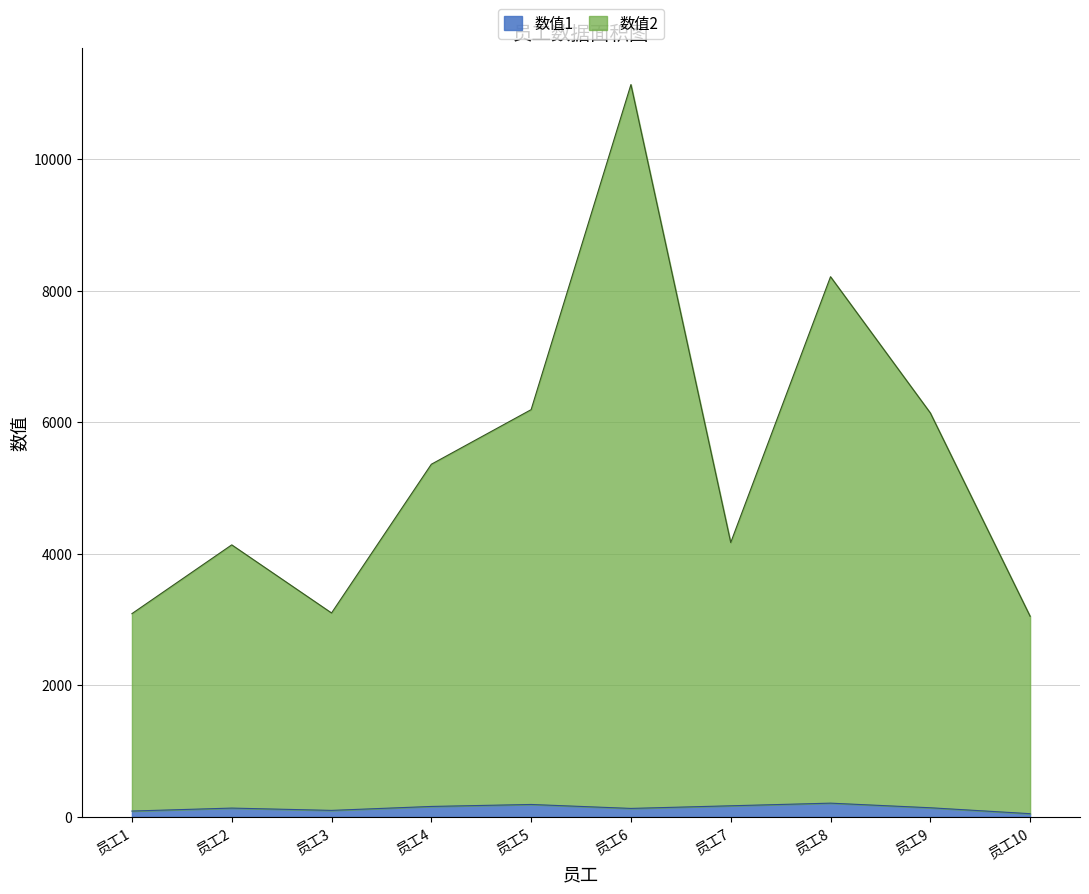

What value does the 数值1 series have at 员工4, to the nearest 5?

160